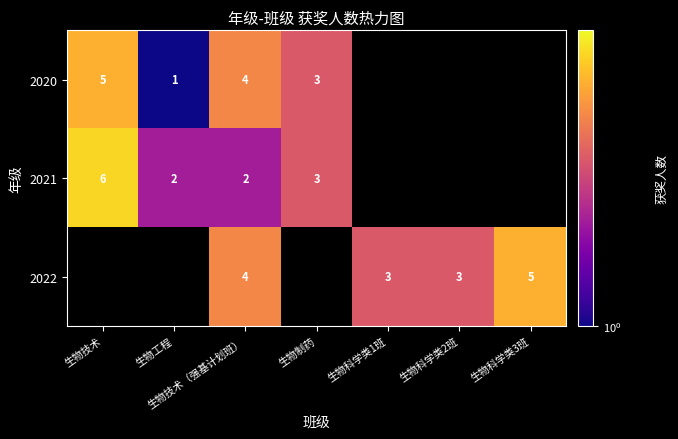

Is the value of 2022 at 生物科学类3班 greater than the value of 2020 at 生物技术（强基计划班）?

Yes